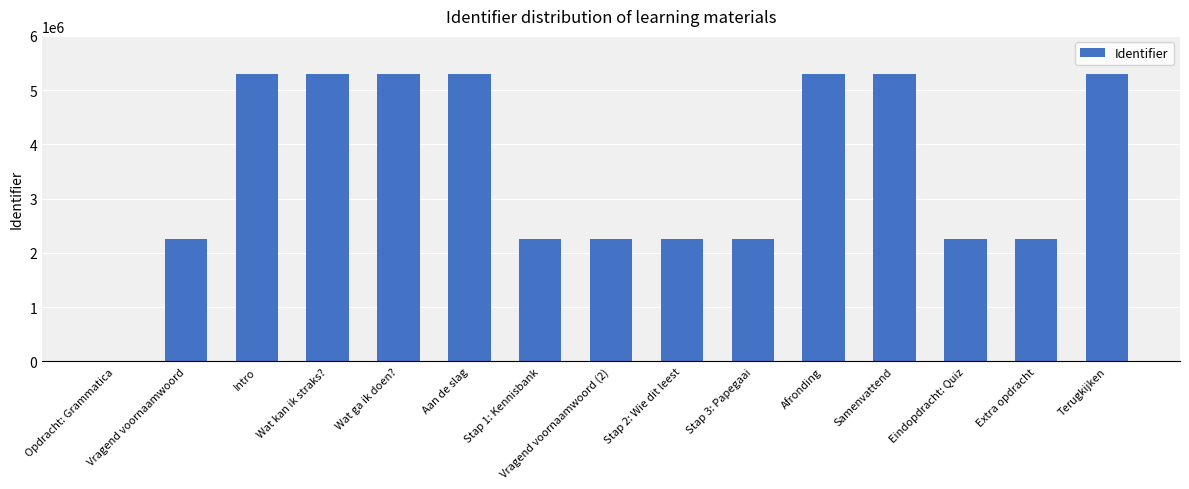

How many series are shown in this chart?

1